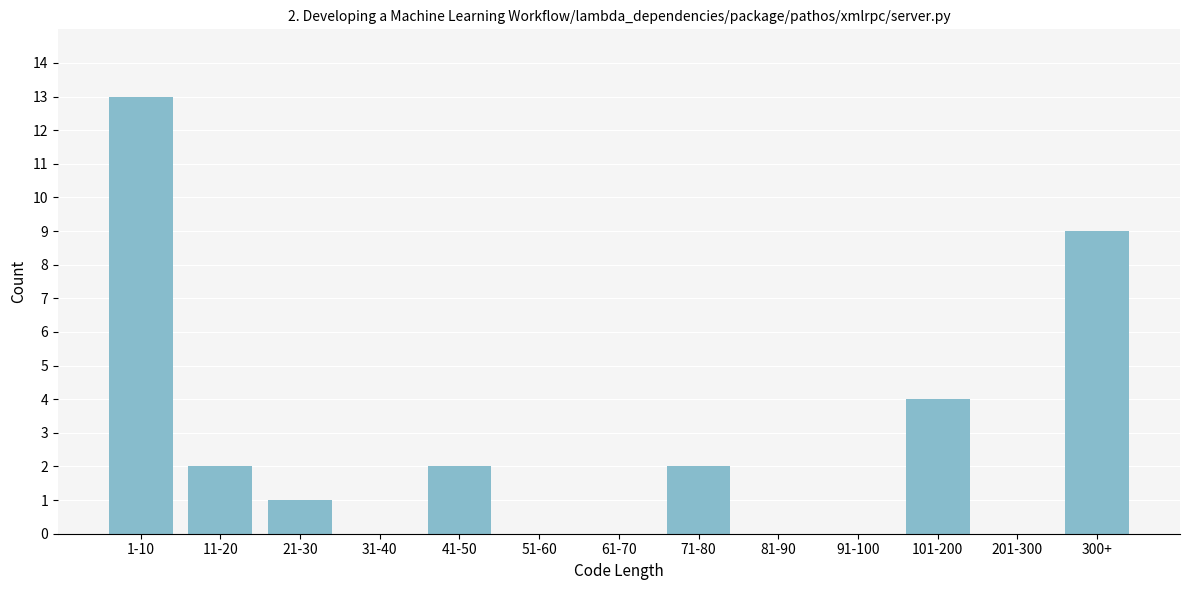

Reading left to right, transcribe all the data shown in this chart.

1-10=13	11-20=2	21-30=1	31-40=0	41-50=2	51-60=0	61-70=0	71-80=2	81-90=0	91-100=0	101-200=4	201-300=0	300+=9